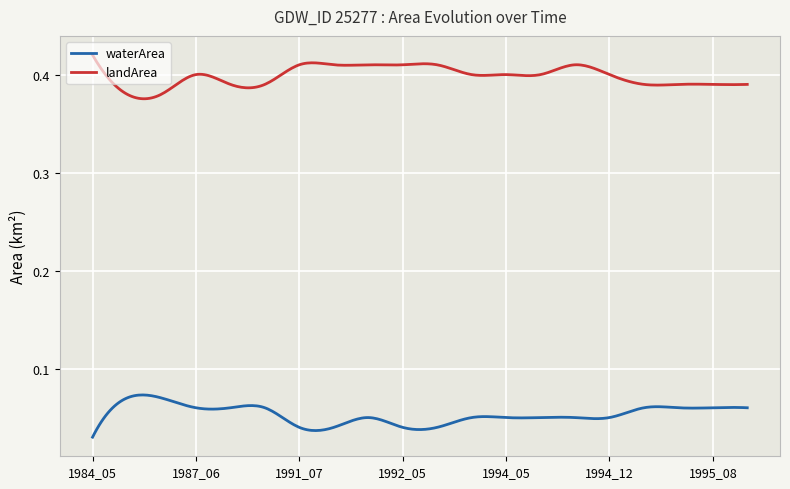

Is this an area chart (filled region under the line)?

No